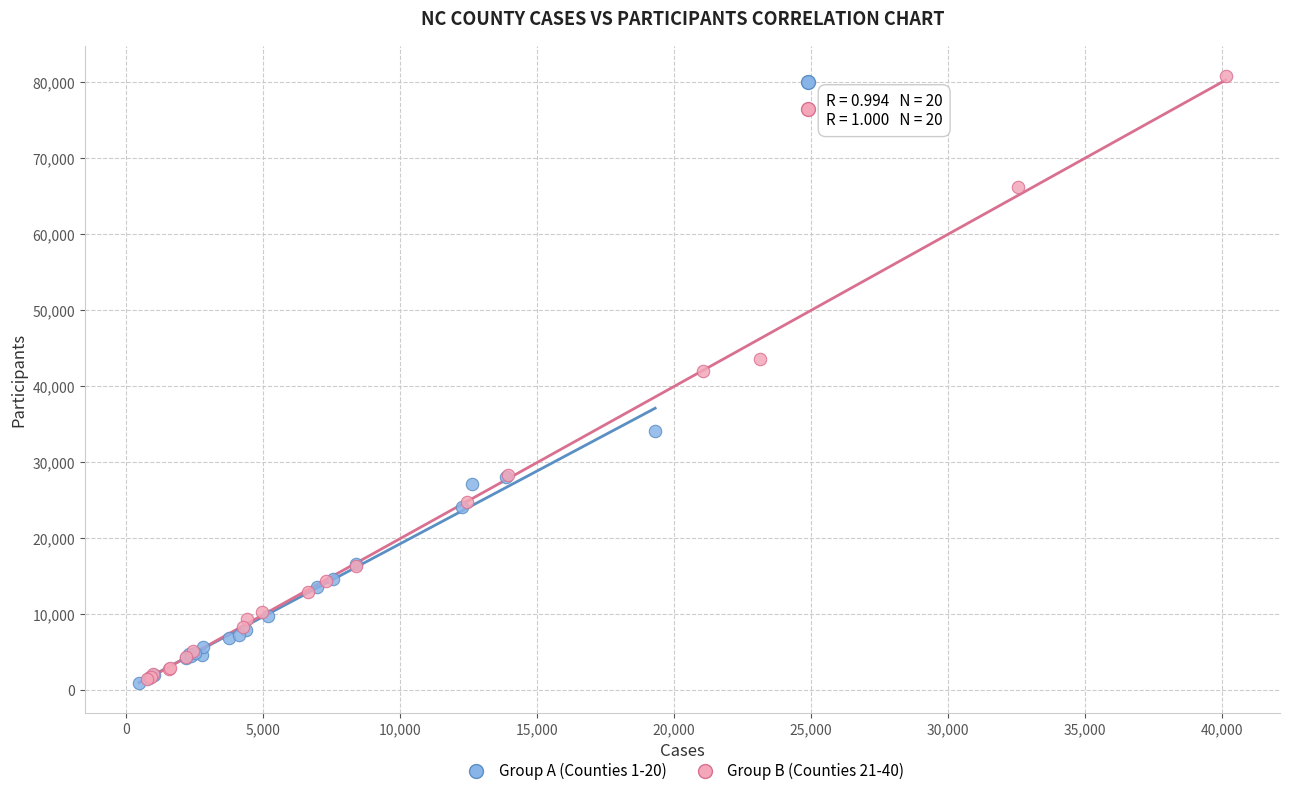

Which series has the widest spread of Y values?

Group B (Counties 21-40)